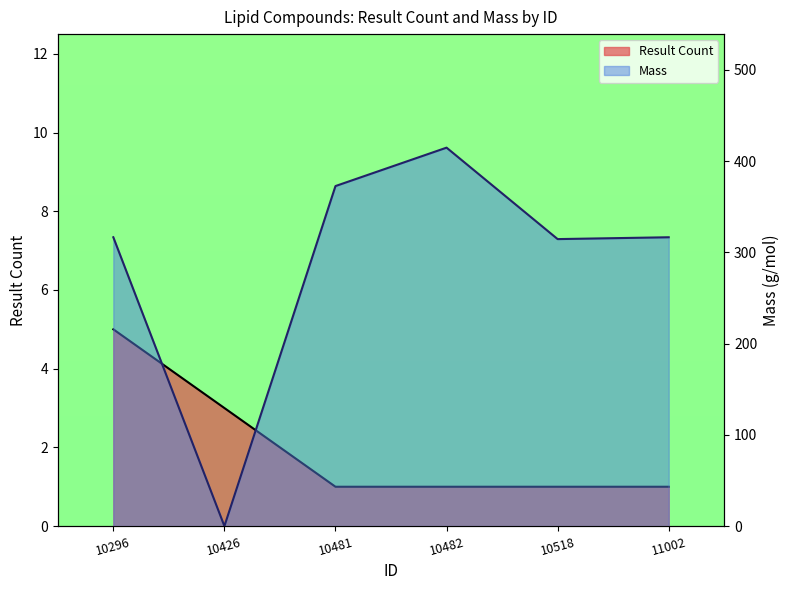

Reading left to right, what are all the values shown in this chart?

Result Count: 10296=5.0	10426=3.0	10481=1.0	10482=1.0	10518=1.0	11002=1.0
Mass: 10296=316.5	10426=0.0	10481=372.6	10482=414.7	10518=314.5	11002=316.5